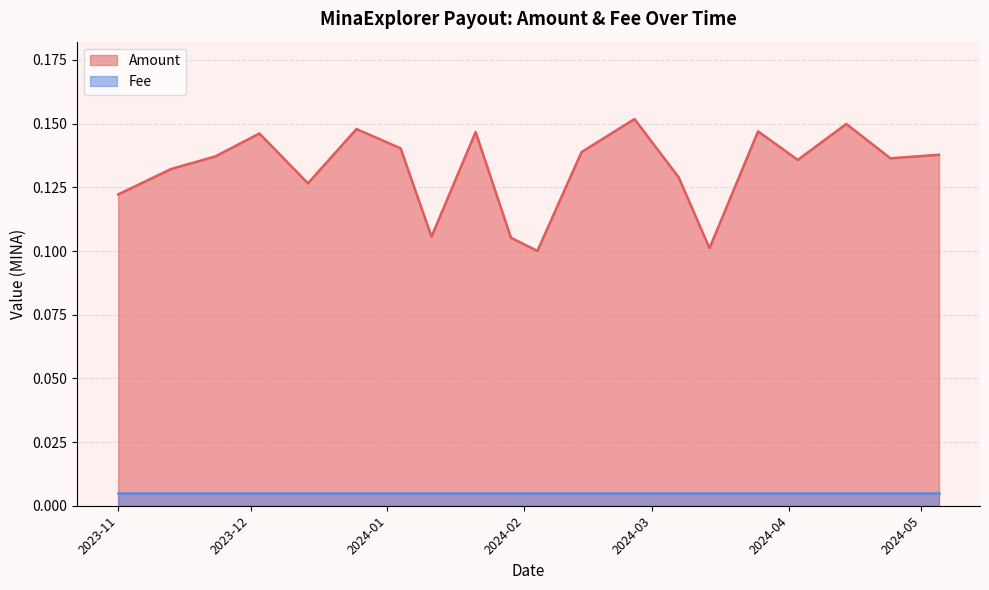

True or false: Amount and Fee intersect in this chart.

False